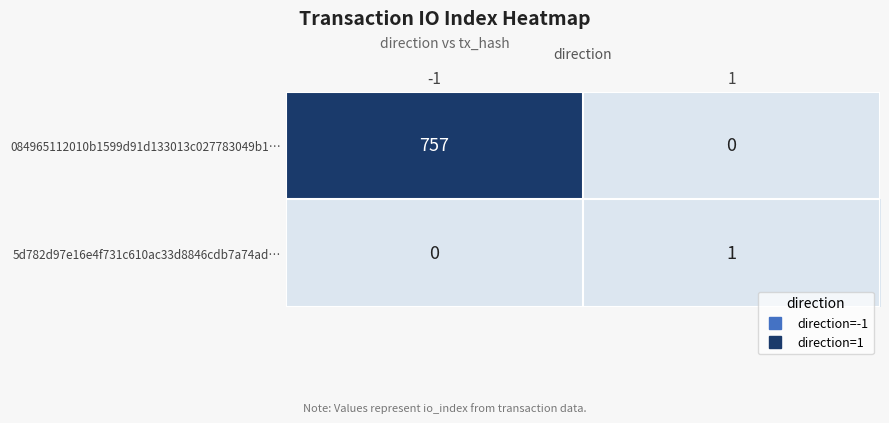

What is the greatest value displayed?

757